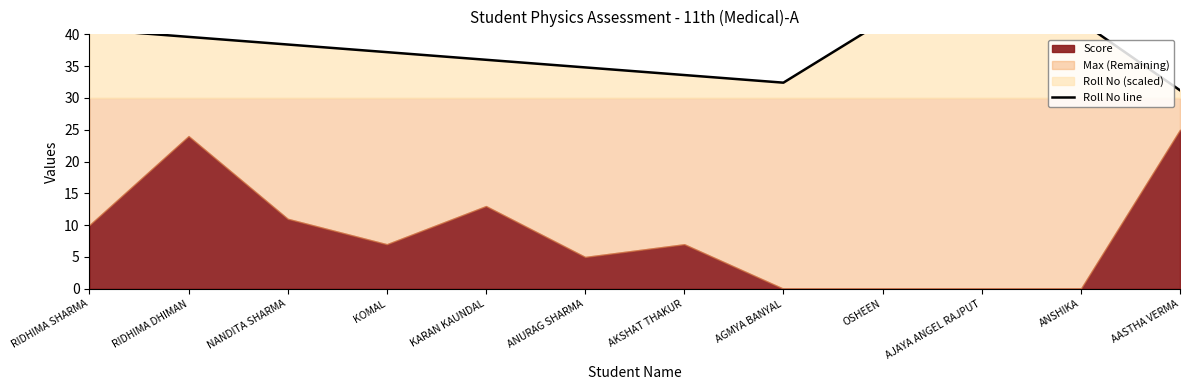

What is the label of the 5th point from the right?

AGMYA BANYAL